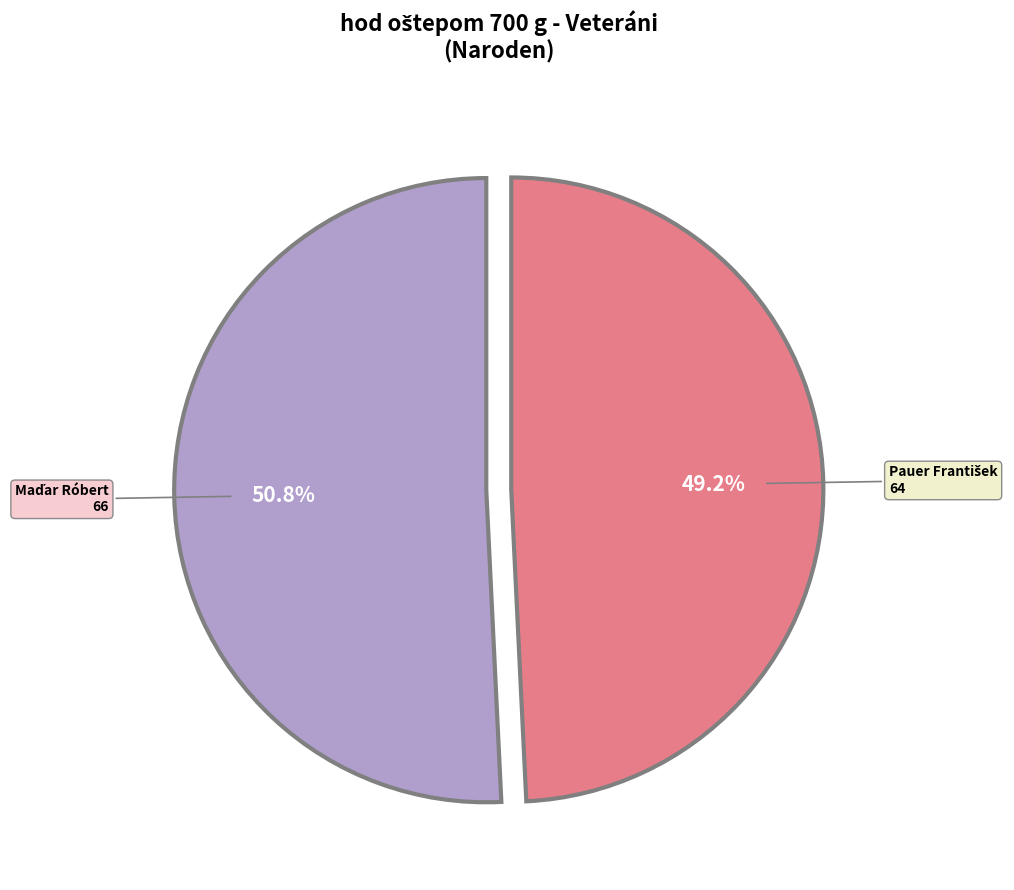

Does any single category account for the majority?

Yes